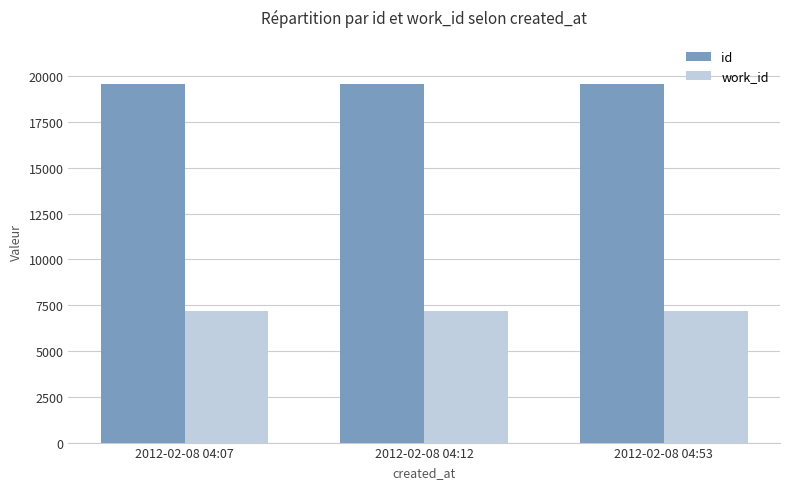

What is the total value across all series at 2012-02-08 04:07?

26767